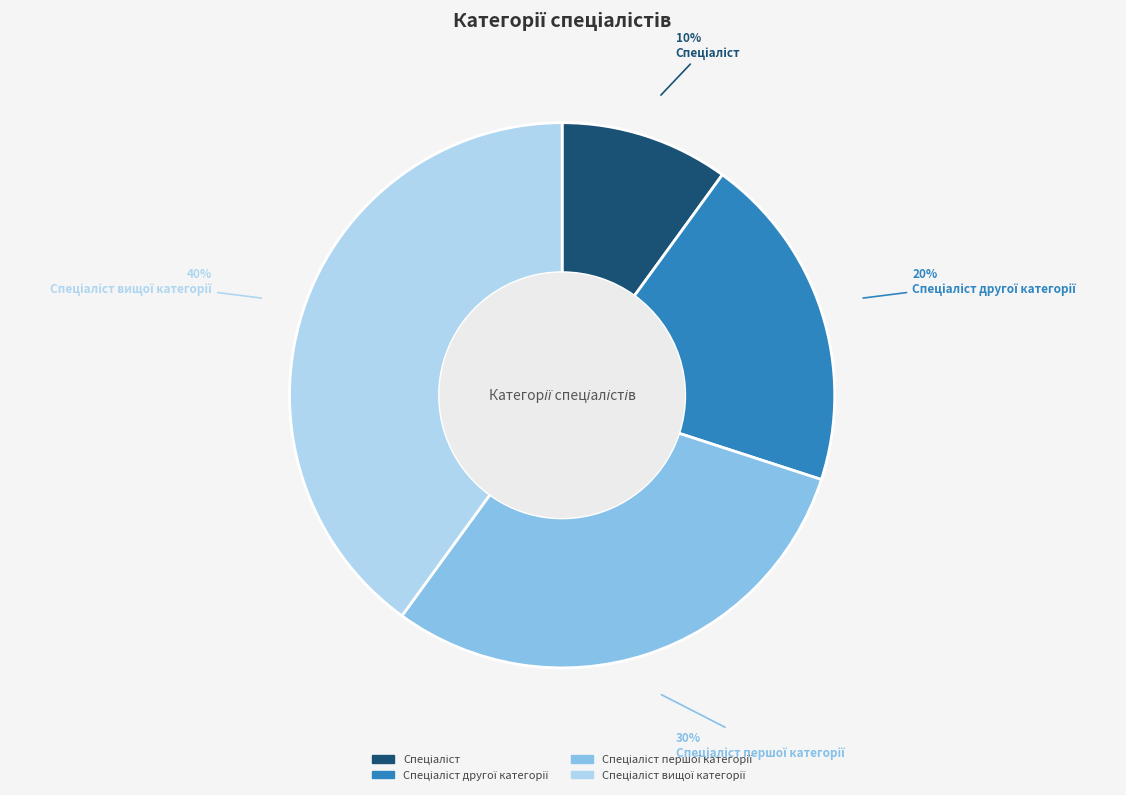

To the nearest percent, what is the difference between the largest and smallest slice percentages?

30%